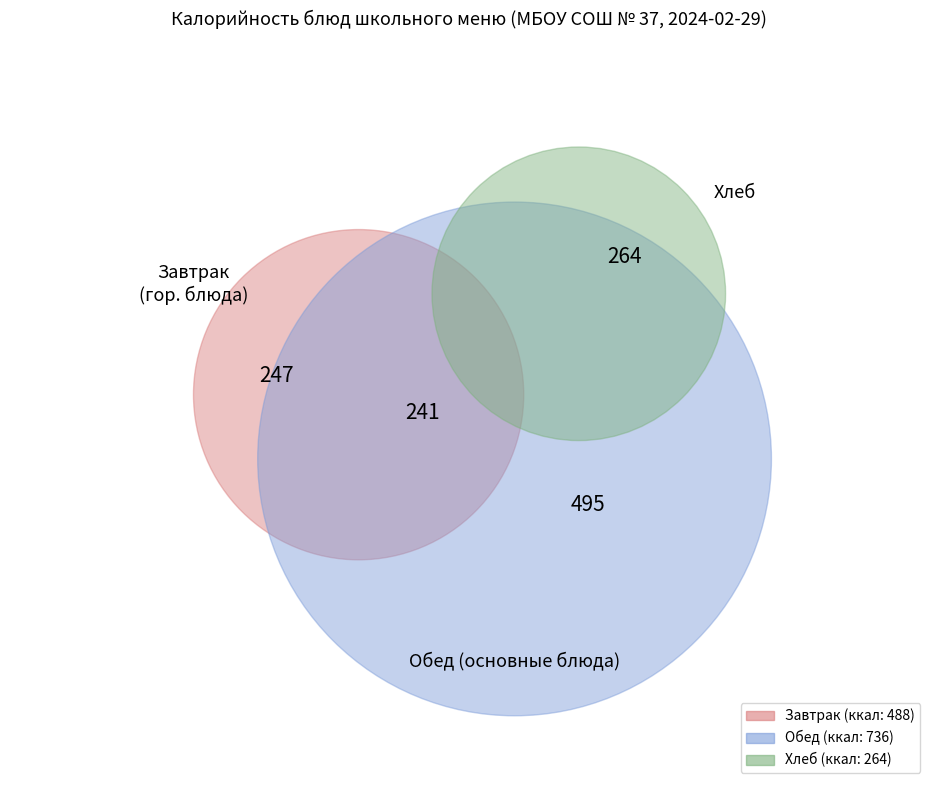

Is there a majority slice in this chart?

No